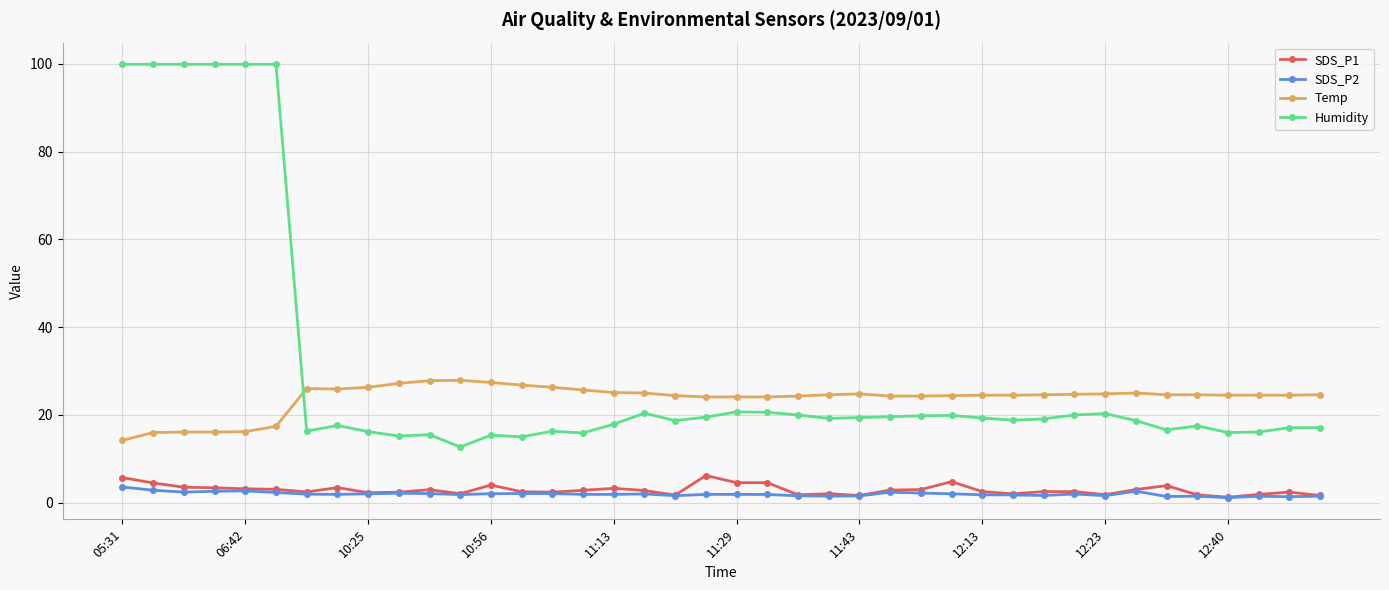

Which series has the widest spread of values?

Humidity